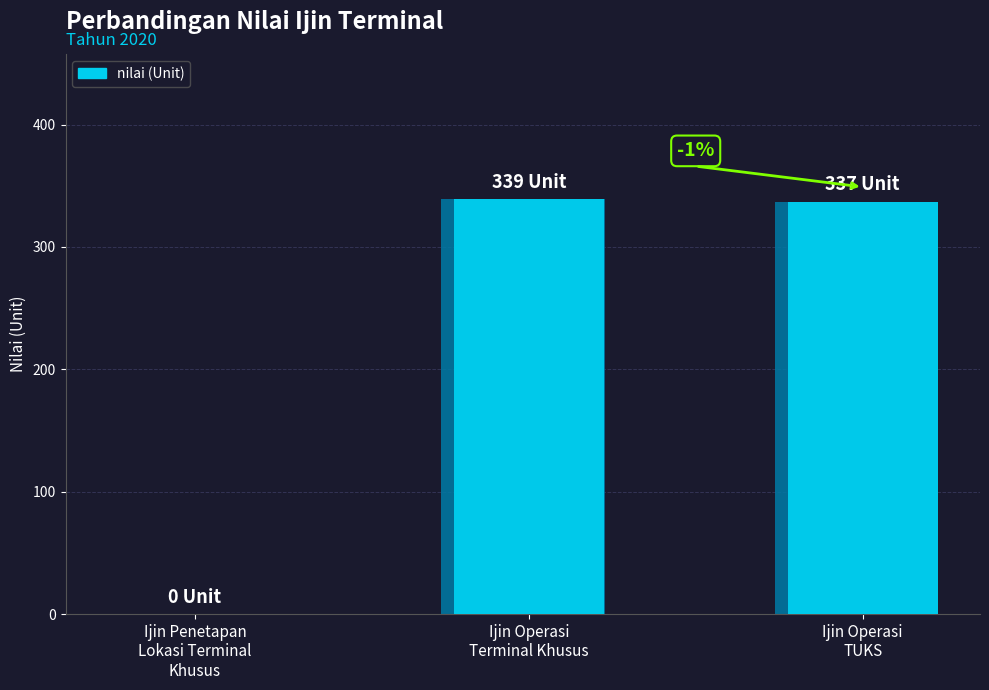

How many categories are shown in the chart?

3